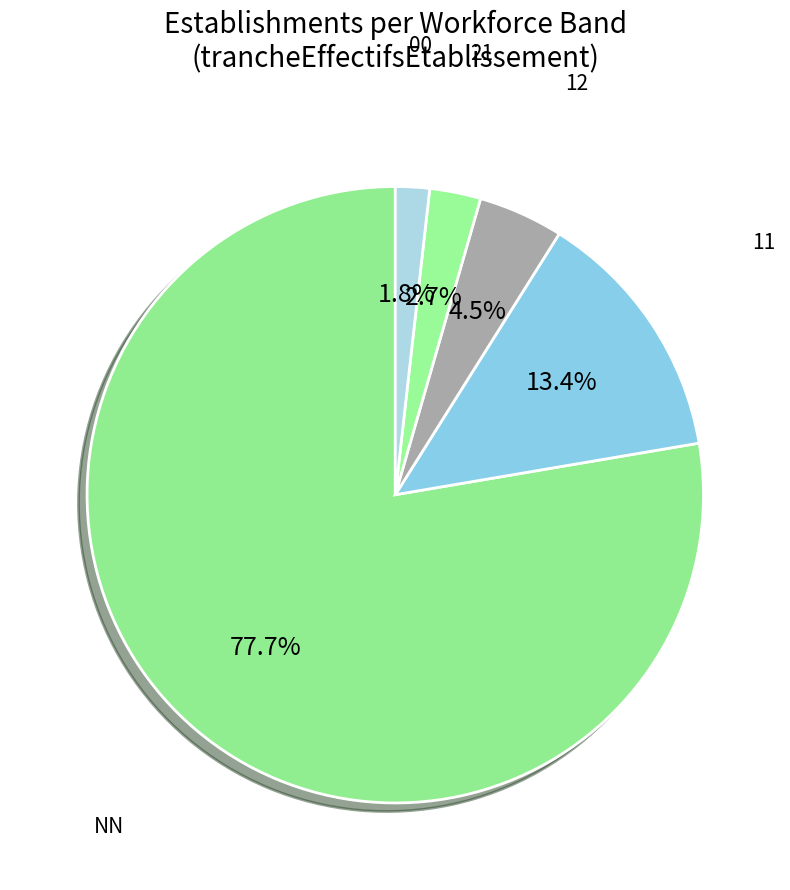

Rank the categories by value from highest to lowest.

NN, 11, 12, 21, 00